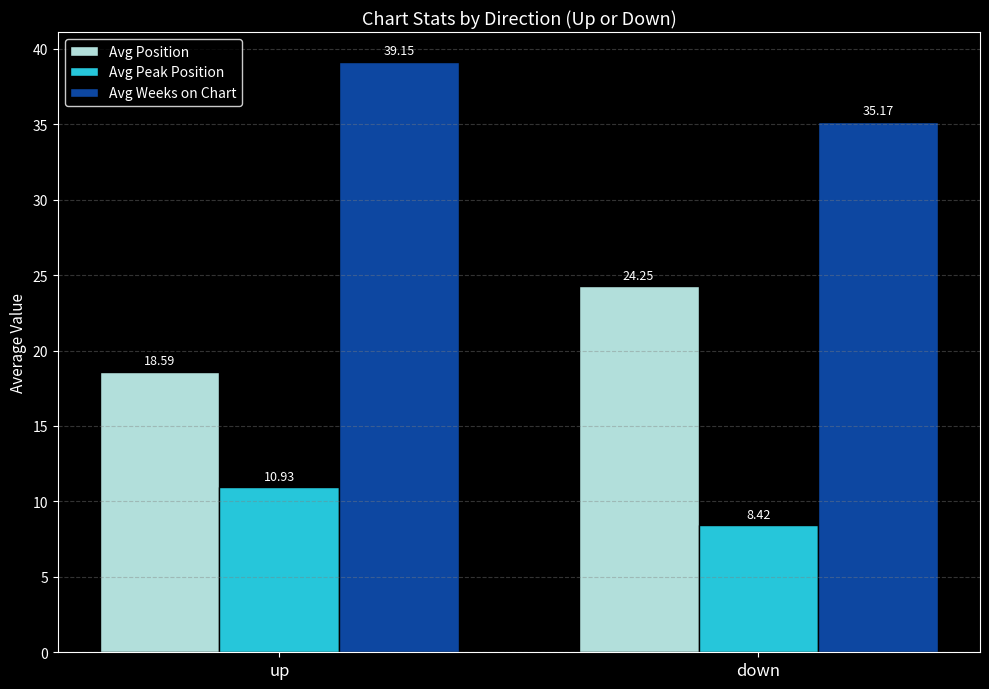

How many bars are there in each group?

3